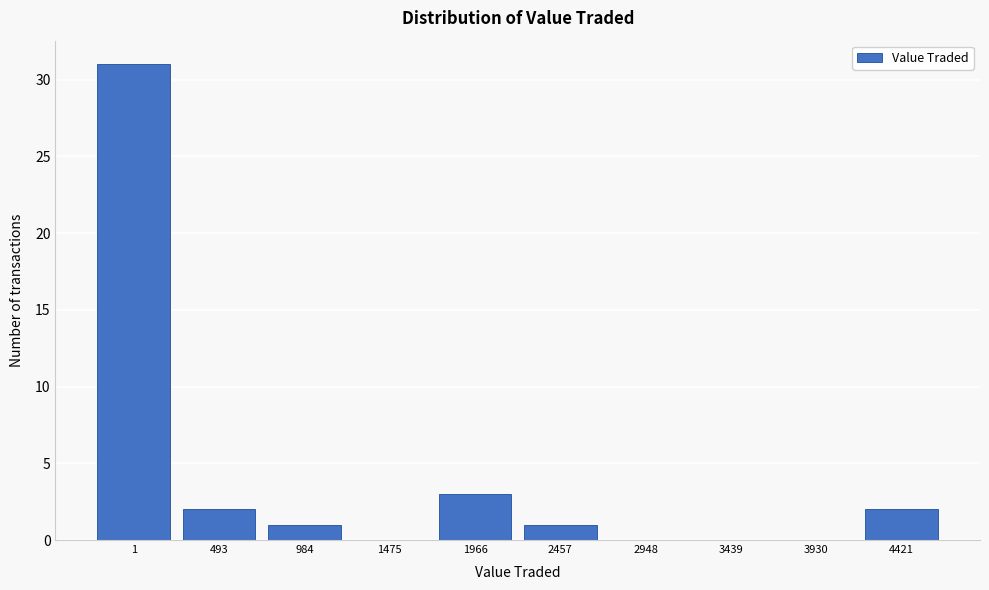

Reading left to right, extract all data points from this chart.

1=31	493=2	984=1	1475=0	1966=3	2457=1	2948=0	3439=0	3930=0	4421=2